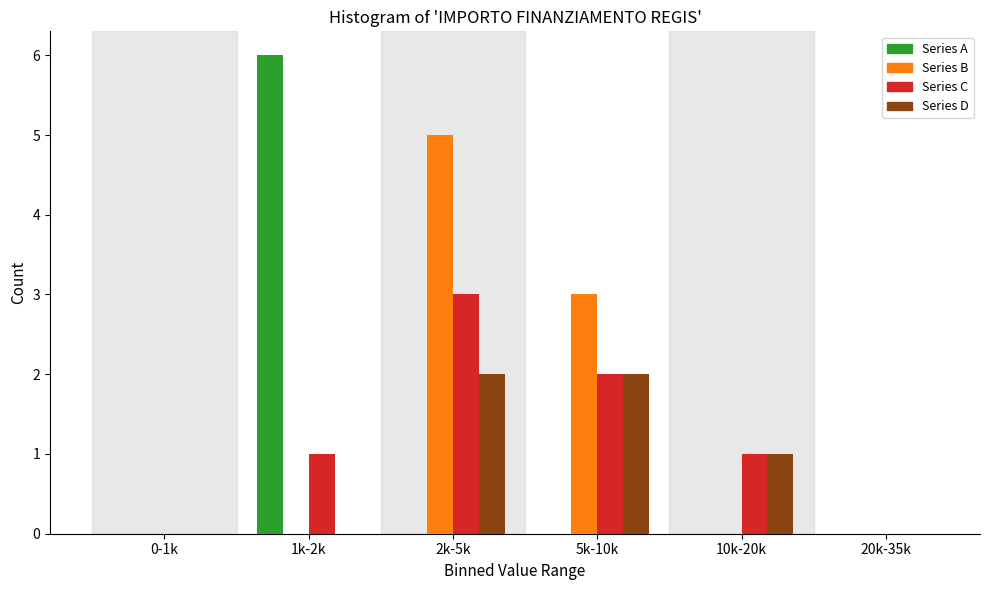

Reading left to right, what are all the values shown in this chart?

Series A: 0-1k=0	1k-2k=6	2k-5k=0	5k-10k=0	10k-20k=0	20k-35k=0
Series B: 0-1k=0	1k-2k=0	2k-5k=5	5k-10k=3	10k-20k=0	20k-35k=0
Series C: 0-1k=0	1k-2k=1	2k-5k=3	5k-10k=2	10k-20k=1	20k-35k=0
Series D: 0-1k=0	1k-2k=0	2k-5k=2	5k-10k=2	10k-20k=1	20k-35k=0